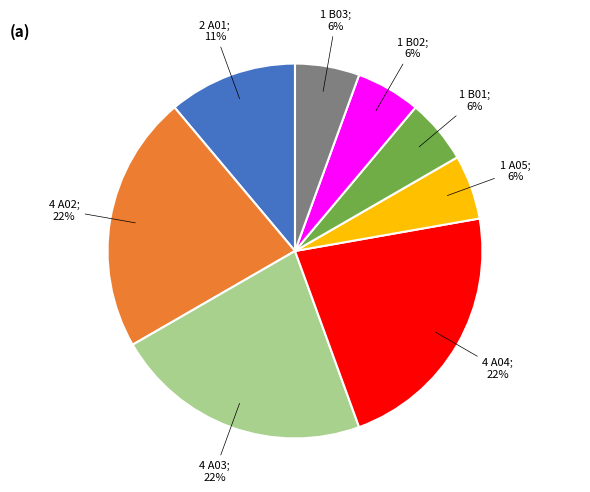

Count the number of slices in the pie.

8